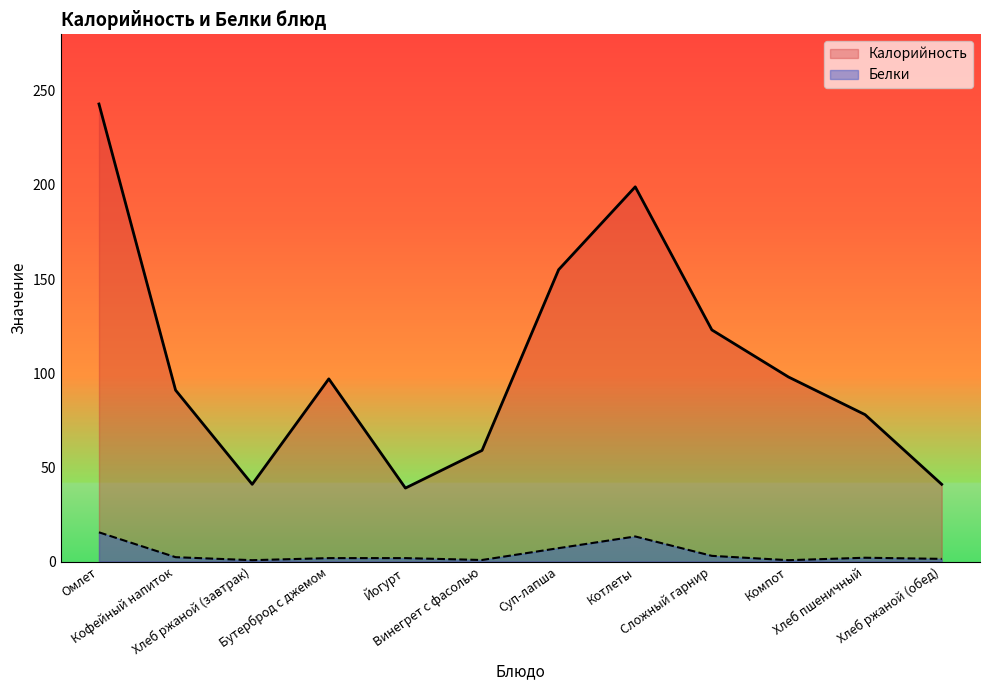

Reading left to right, list all the values displayed in this chart.

Калорийность: 243.0	91.0	41.0	97.0	39.0	59.0	155.0	199.0	123.0	98.0	78.0	41.0
Белки: 15.5	2.3	0.7	1.8	1.8	0.8	7.1	13.3	3.0	0.7	2.0	1.4